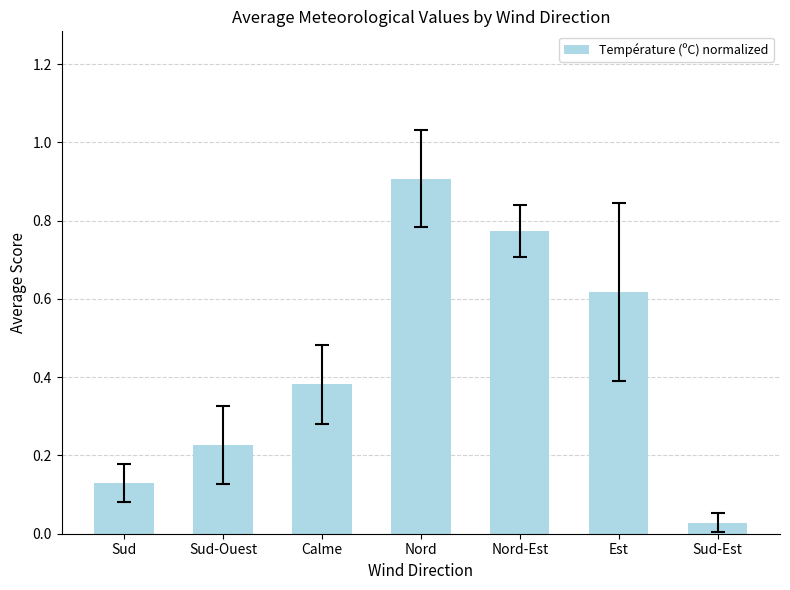

What is the sum of the values at Nord-Est and Nord?

1.7